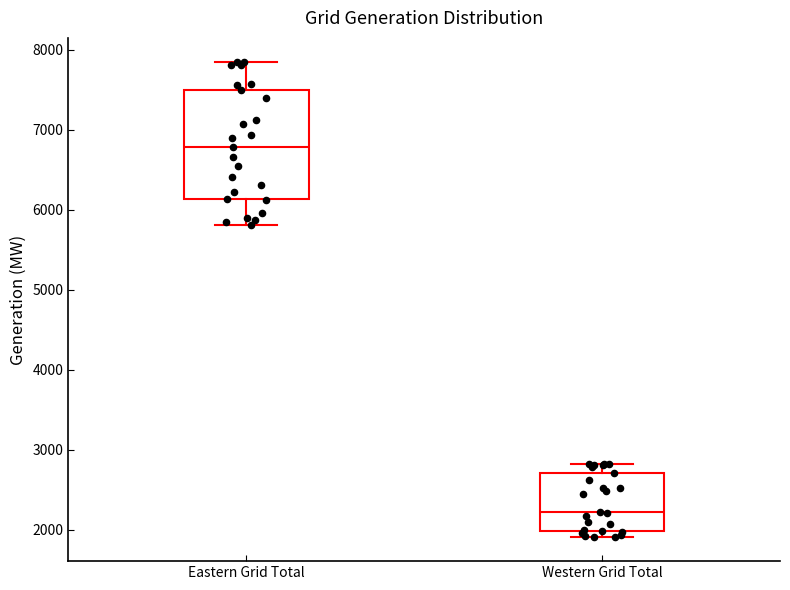

Reading left to right, read every box against the y-axis: the position of its median line, the range the box covers, and the ends of its whiskers. The values are not printed on the chart, so give them approximately, as read against the axis.

Eastern Grid Total: median 6800, box 6100 to 7500, whiskers 5800 to 7800
Western Grid Total: median 2200, box 2000 to 2700, whiskers 1900 to 2800